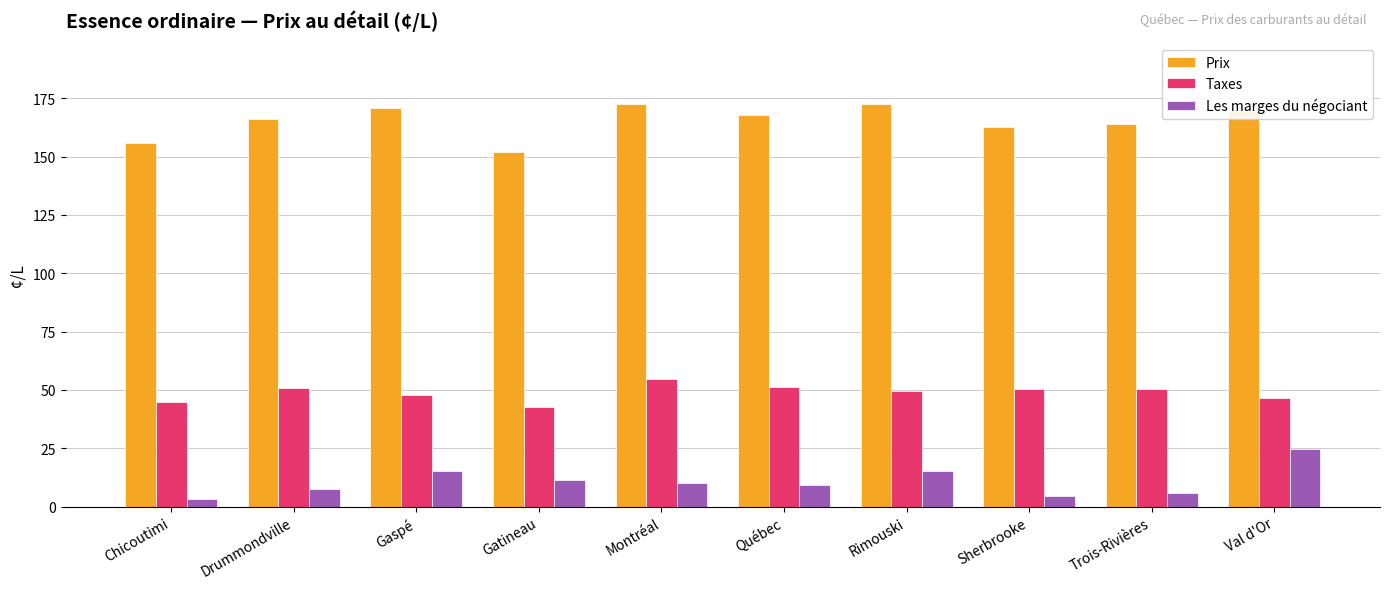

Is it true that Les marges du négociant equals 10.2 at Montréal?

True